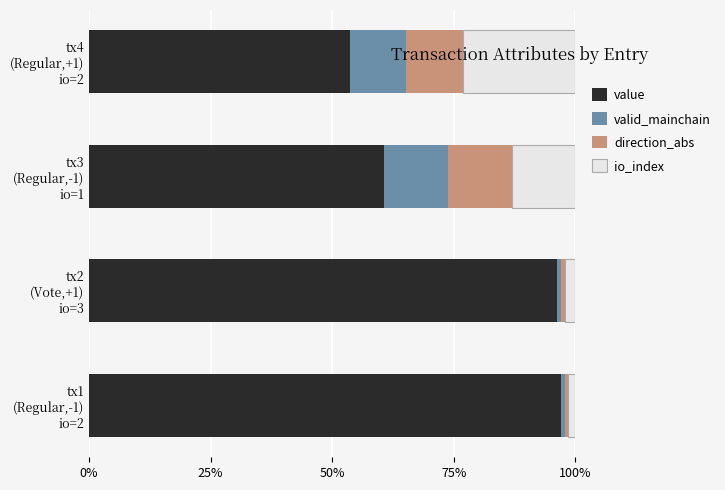

What is the maximum value for value?

97.0